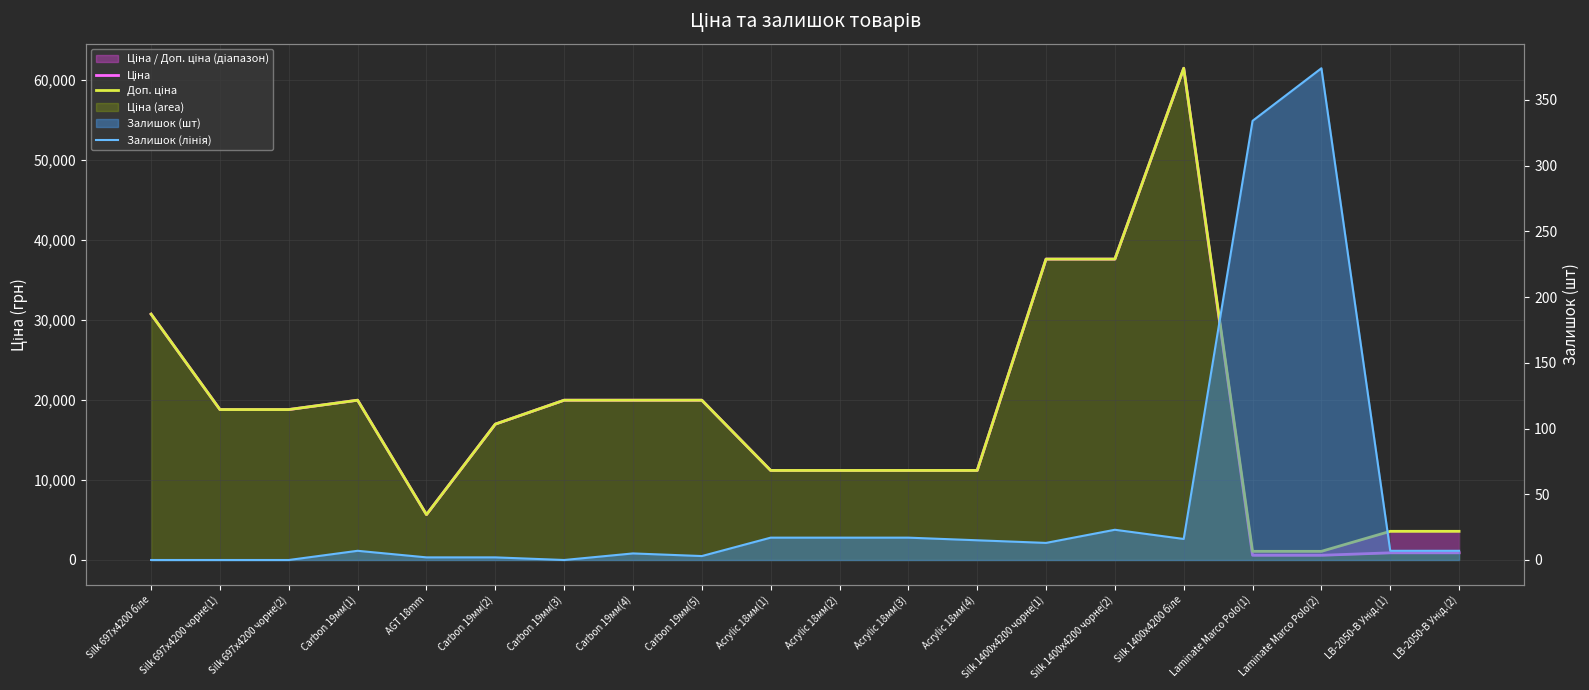

What is the maximum value for Ціна?

61434.3